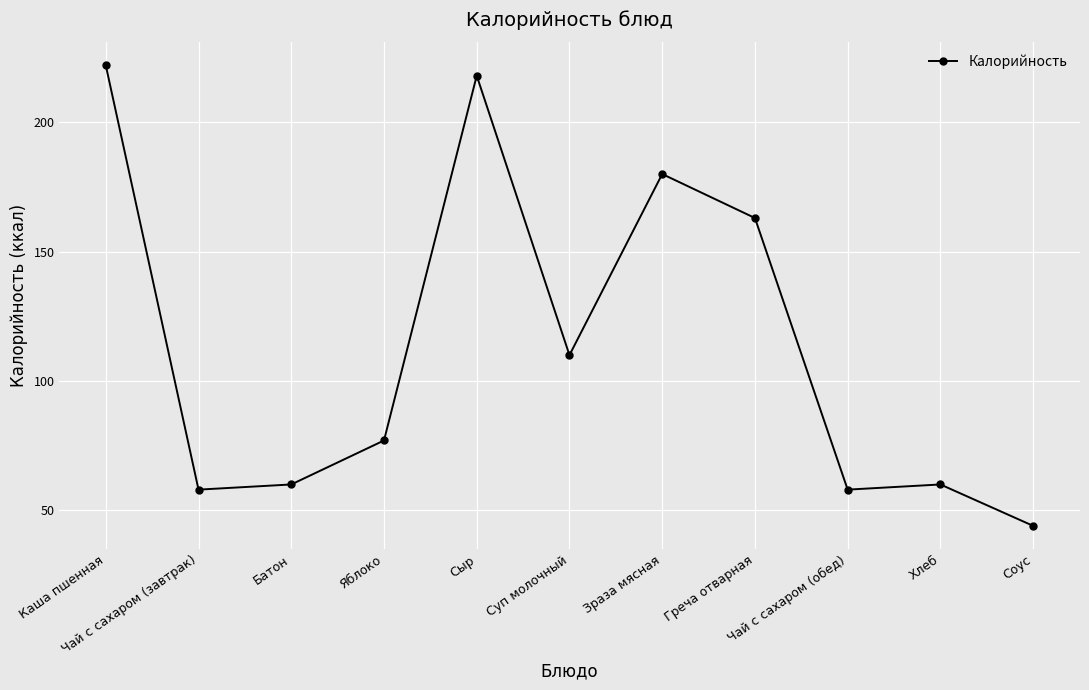

Count the number of data series in this chart.

1